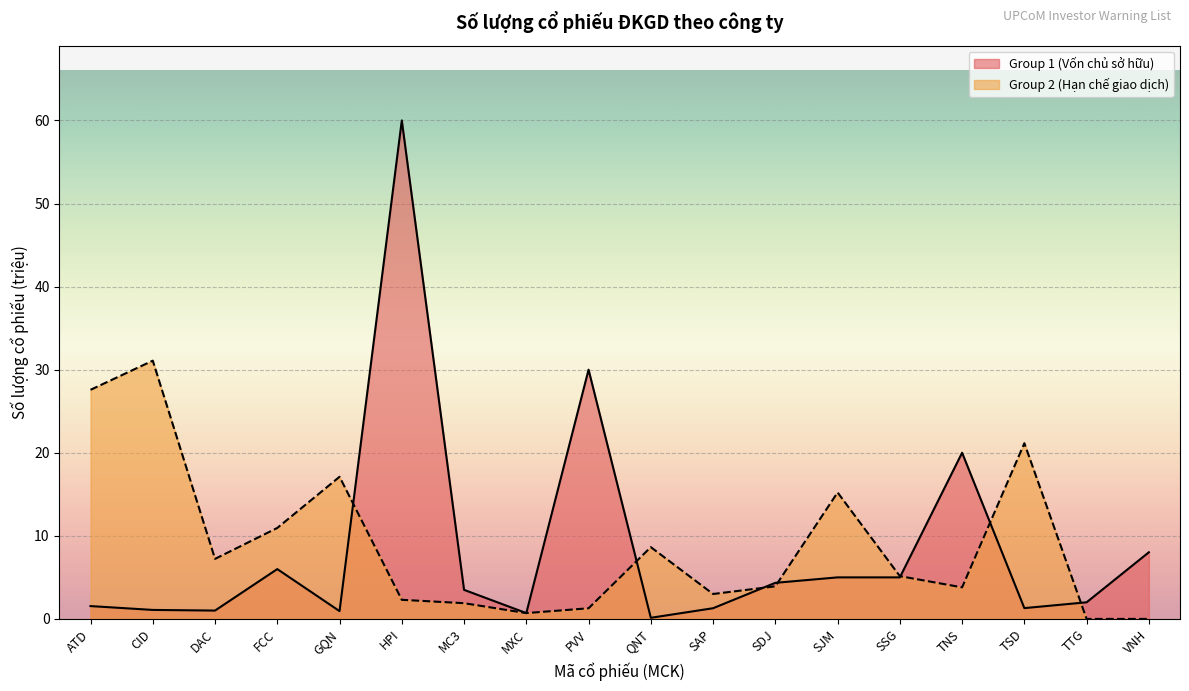

What position from the left is SJM?

13